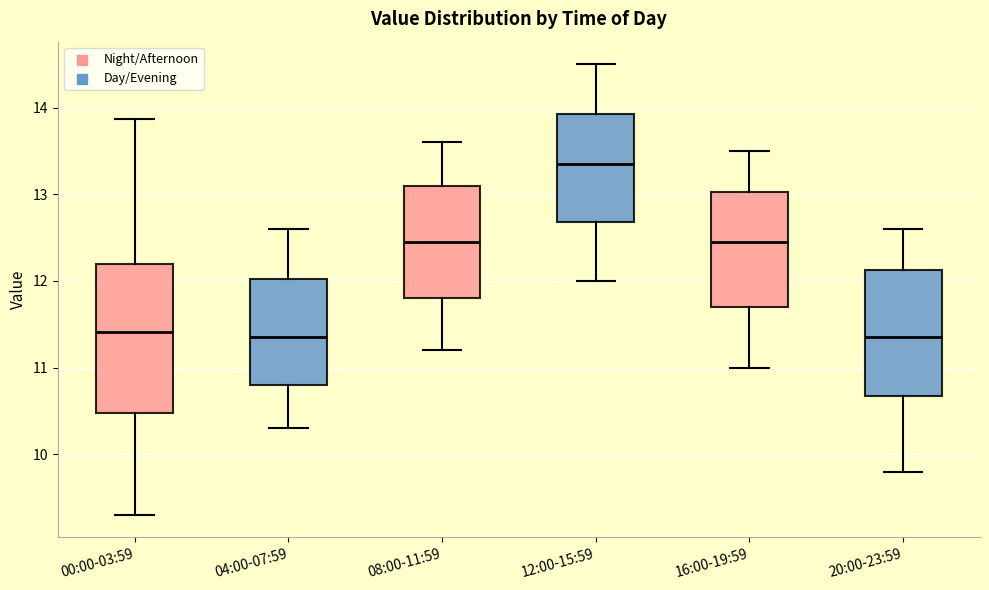

Reading left to right, read every box against the y-axis: the position of its median line, the range the box covers, and the ends of its whiskers. The values are not printed on the chart, so give them approximately, as read against the axis.

00:00-03:59: median 11.4, box 10.5 to 12.2, whiskers 9.3 to 13.9
04:00-07:59: median 11.4, box 10.8 to 12.0, whiskers 10.3 to 12.6
08:00-11:59: median 12.5, box 11.8 to 13.1, whiskers 11.2 to 13.6
12:00-15:59: median 13.4, box 12.7 to 13.9, whiskers 12.0 to 14.5
16:00-19:59: median 12.5, box 11.7 to 13.0, whiskers 11.0 to 13.5
20:00-23:59: median 11.4, box 10.7 to 12.1, whiskers 9.8 to 12.6